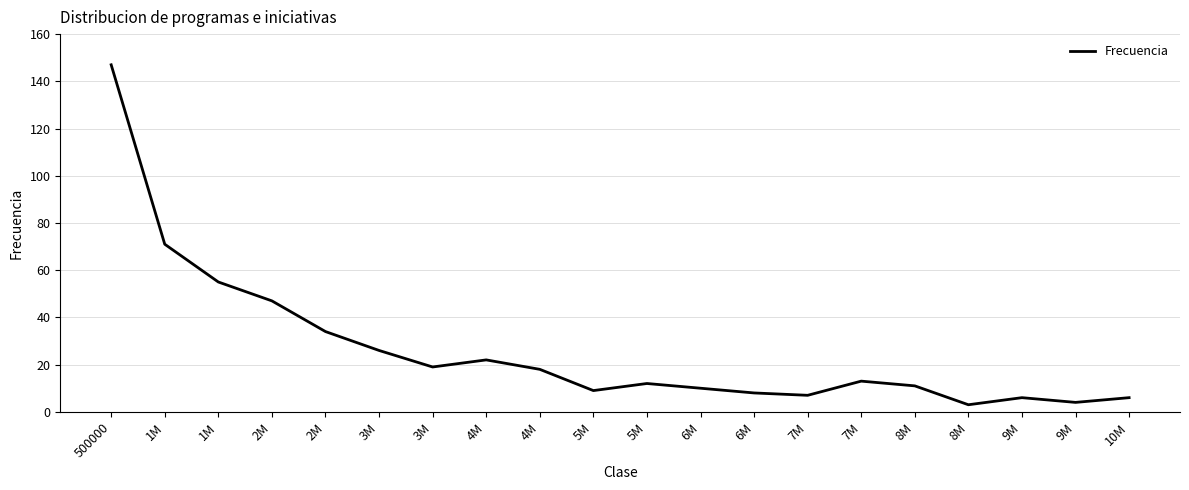

At which label is the value closest to 75?

1M